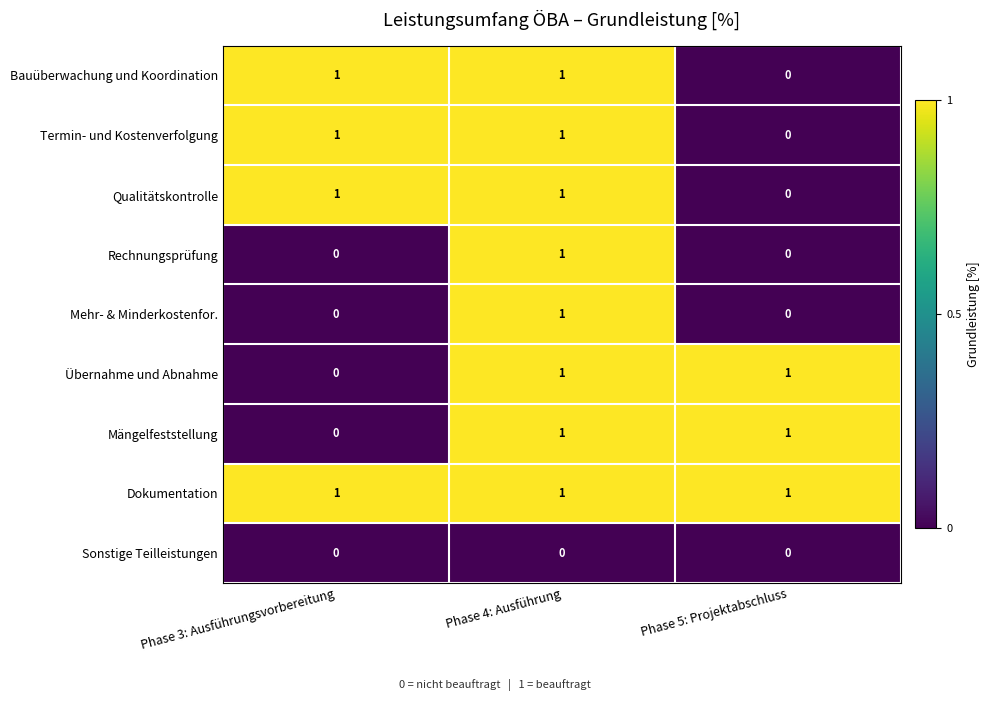

True or false: Mehr- & Minderkostenfor. has a value of 1 at Phase 4: Ausführung.

True